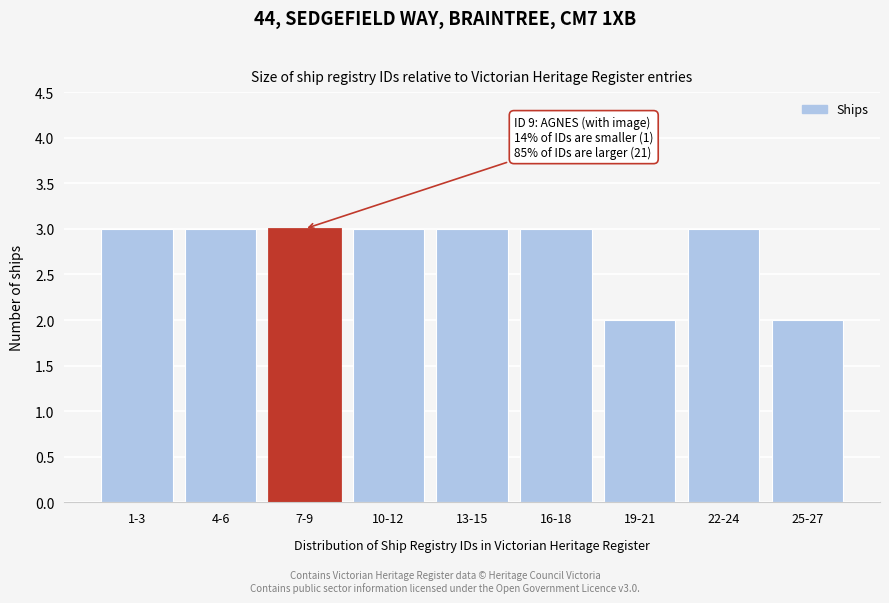

Reading left to right, transcribe all the data shown in this chart.

1-3=3	4-6=3	7-9=3	10-12=3	13-15=3	16-18=3	19-21=2	22-24=3	25-27=2